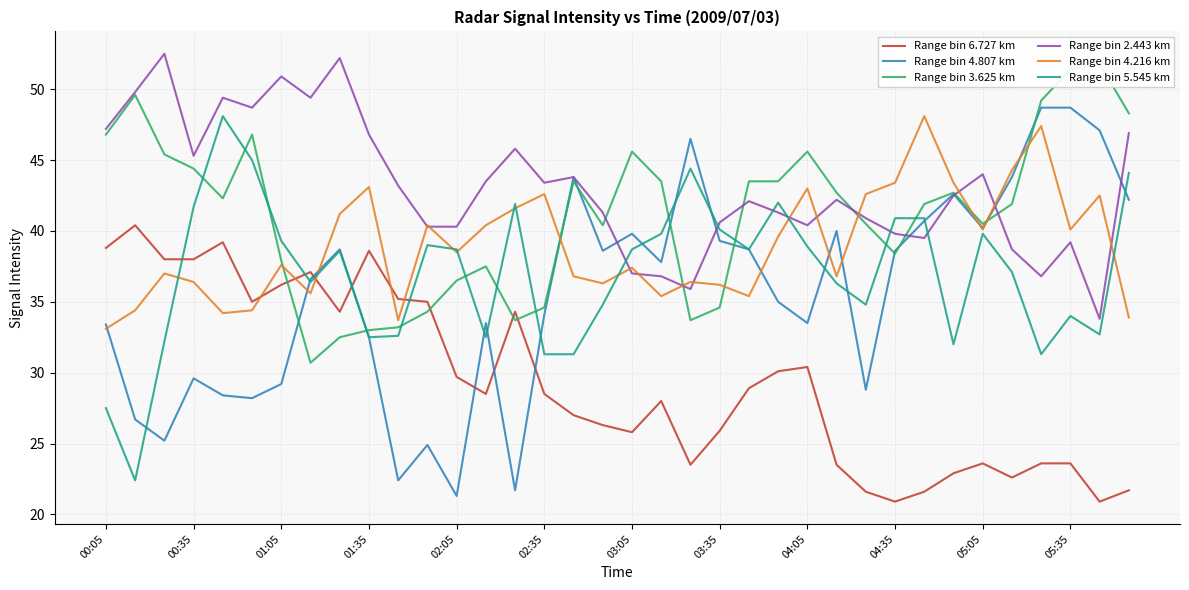

What is the lowest value of the Range bin 2.443 km series?

33.8